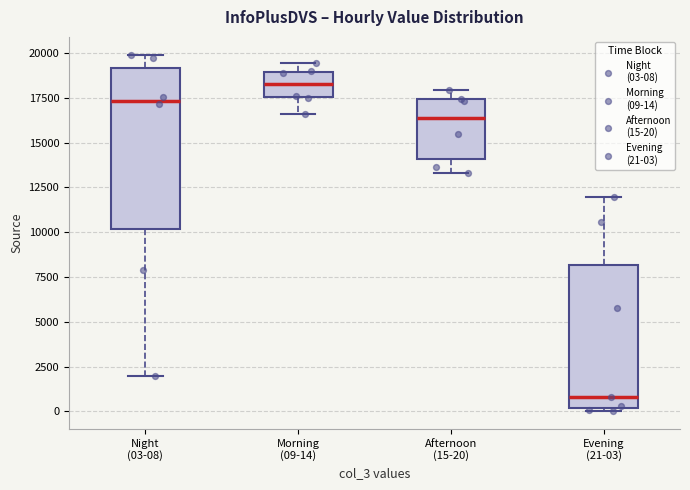

Reading left to right, transcribe this box plot: for each box, give where its median line is, the range the box spans, and where its two whiskers end, as read against the y-axis. The values are not printed on the chart, so give them approximately, as read against the axis.

Night (03-08): median 17500, box 10000 to 19000, whiskers 2000 to 20000
Morning (09-14): median 18500, box 17500 to 19000, whiskers 16500 to 19500
Afternoon (15-20): median 16500, box 14000 to 17500, whiskers 13500 to 18000
Evening (21-03): median 1000, box 0 to 8000, whiskers 0 (just below the box's lower edge) to 12000